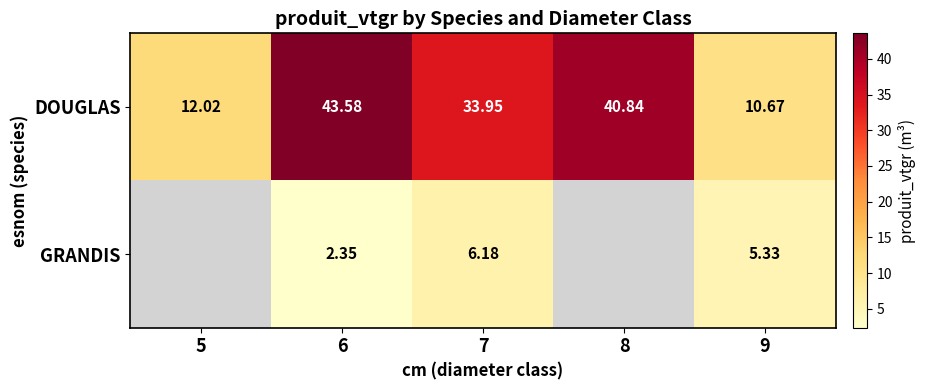

How many categories are shown in the chart?

5